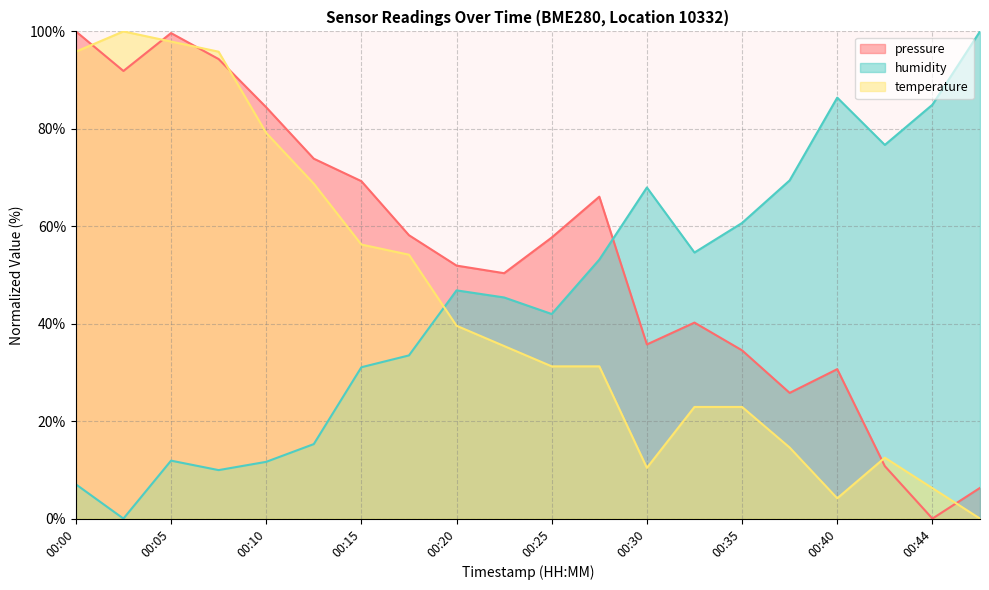

At which category does pressure reach its first local peak?

00:05